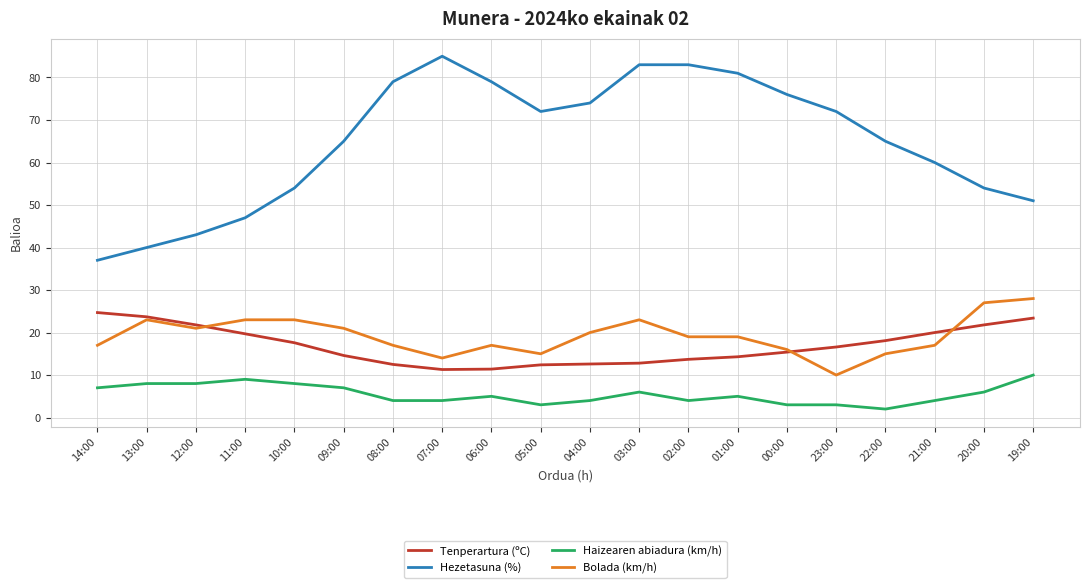

Which series has the widest spread of values?

Hezetasuna (%)